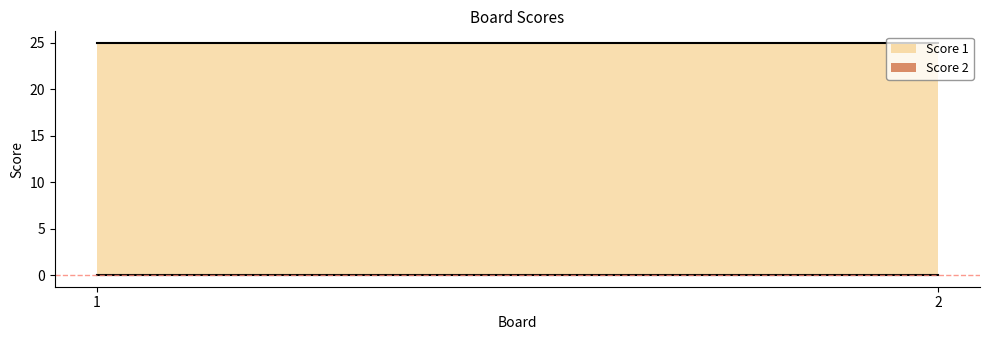

Where is Score 1 nearest to the value 25?

1